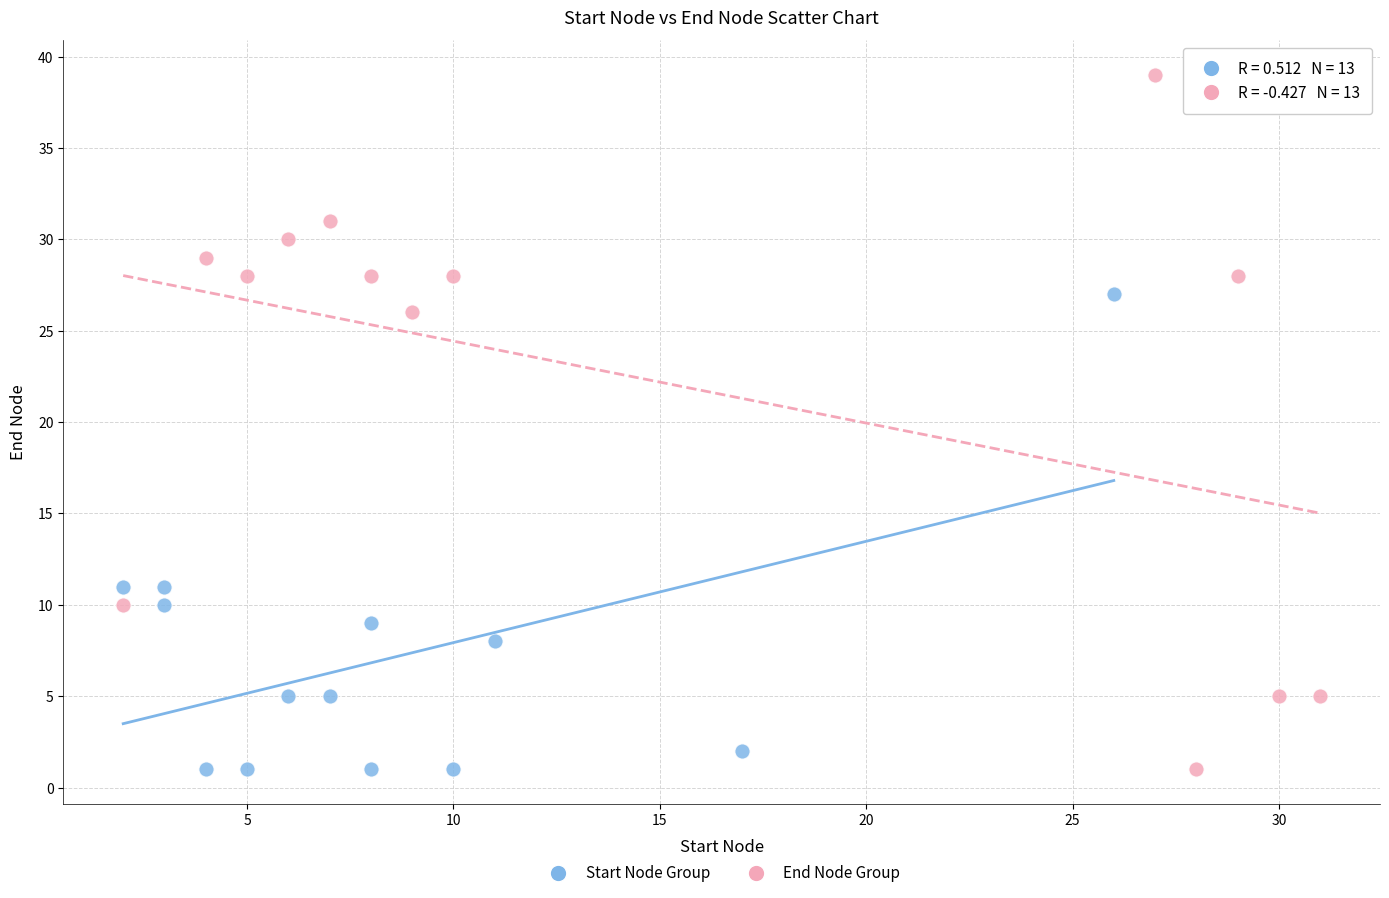

Which series has the widest spread of Y values?

End Node Group